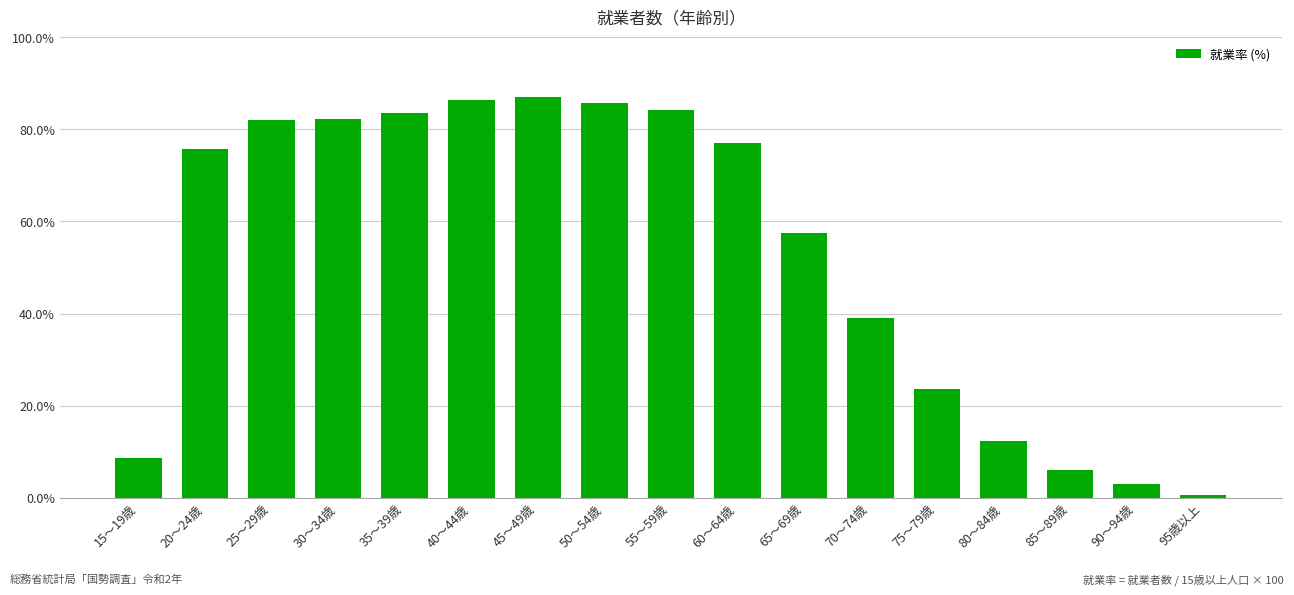

What is the difference between the values at 45～49歳 and 55～59歳?

3.0